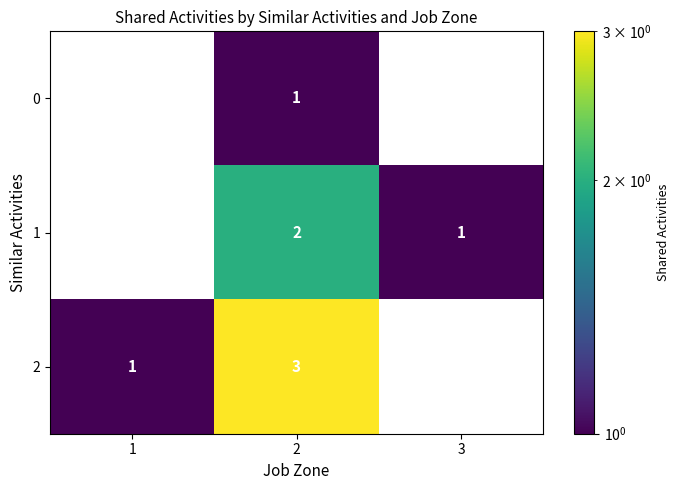

Is it true that 0 equals 1 at 2?

True